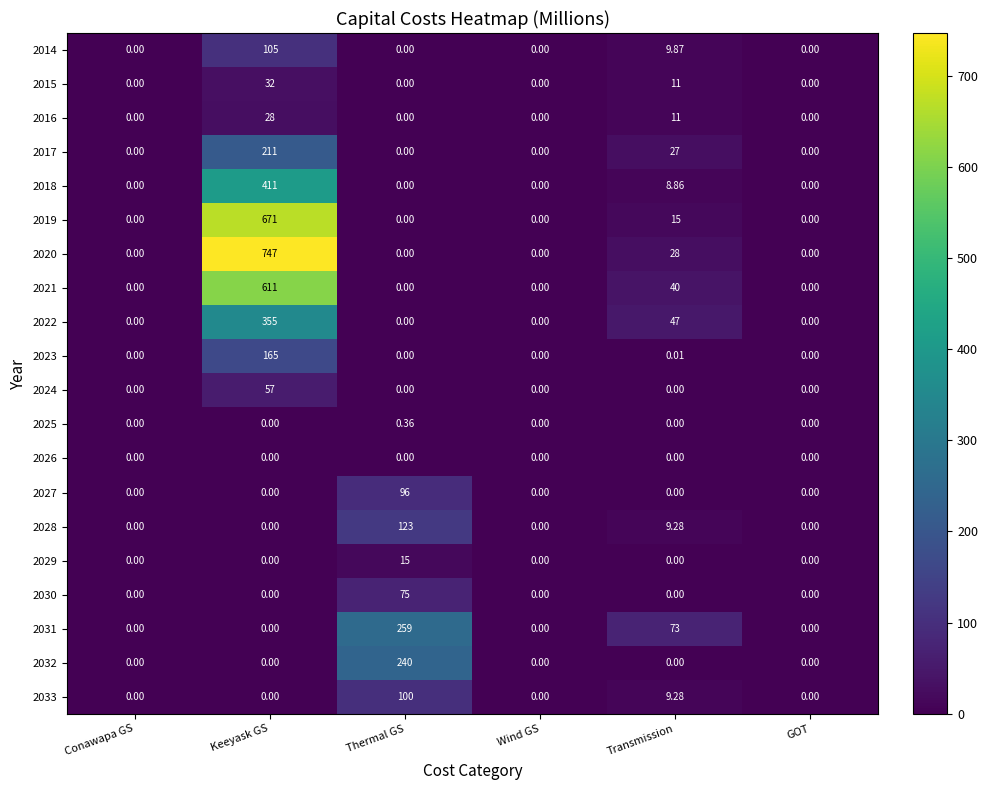

What is the total value across all series at Transmission?

289.3